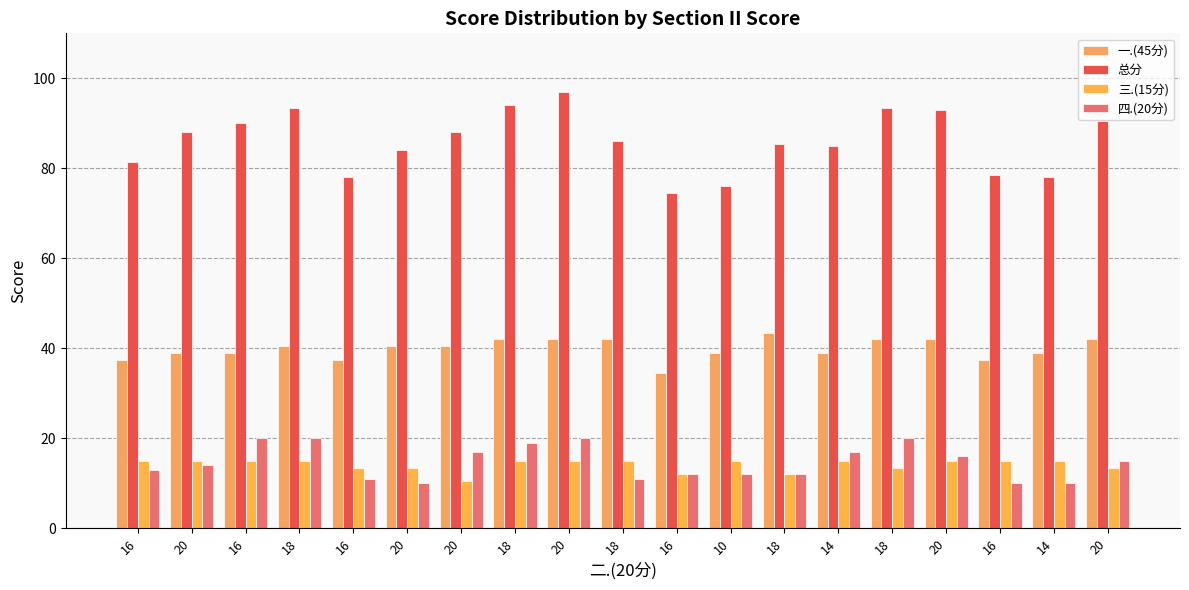

Does the chart contain any negative values?

No